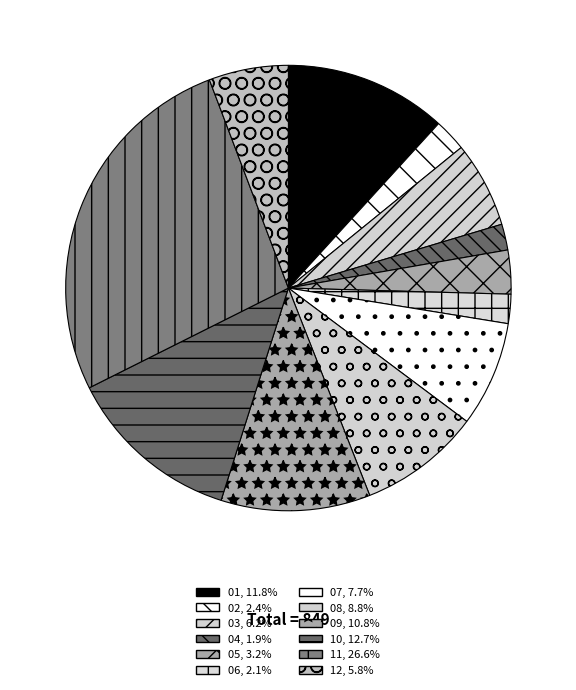

To the nearest percent, what percentage of the pie is 01?

12%